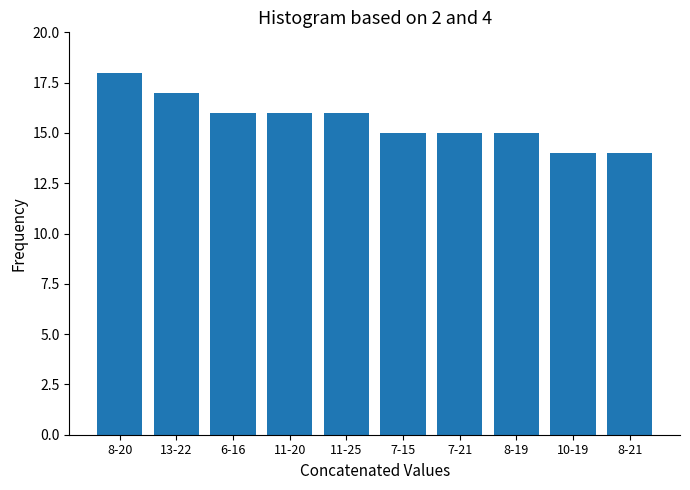

Reading left to right, extract all data points from this chart.

8-20=18	13-22=17	6-16=16	11-20=16	11-25=16	7-15=15	7-21=15	8-19=15	10-19=14	8-21=14